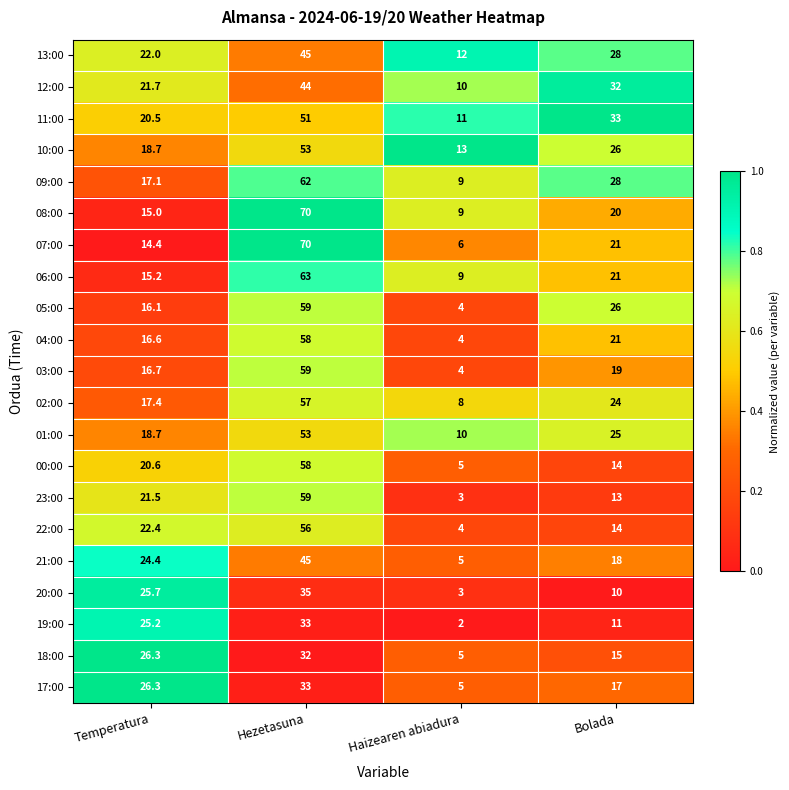

At which label does 19:00 reach its minimum?

Haizearen abiadura